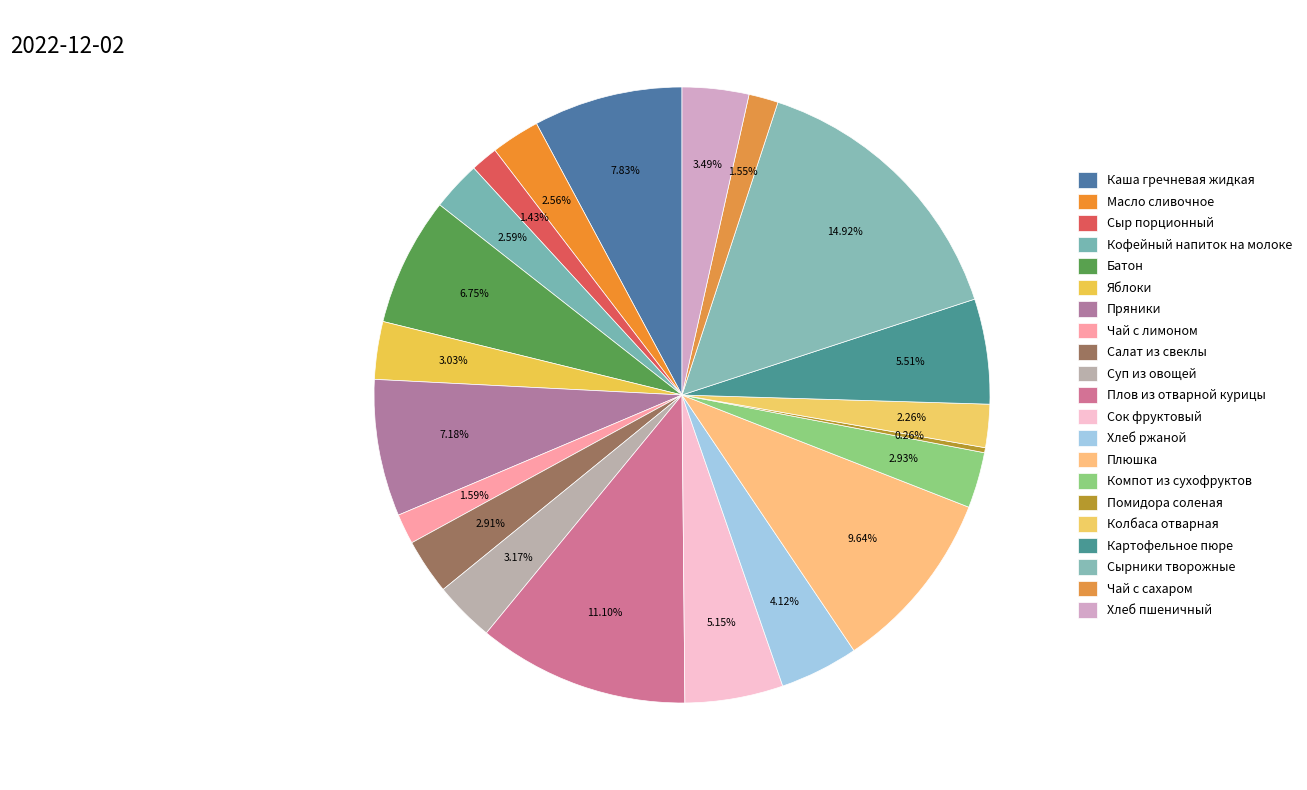

Between Кофейный напиток на молоке and Каша гречневая жидкая, which is larger?

Каша гречневая жидкая